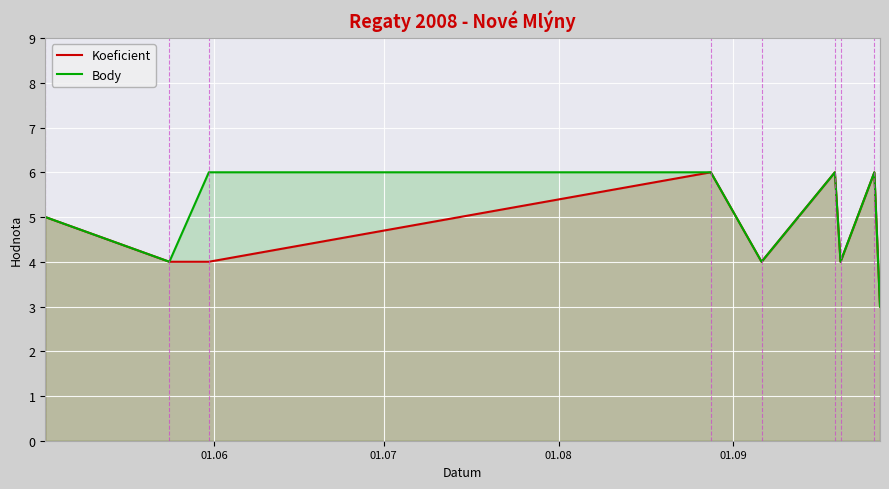

What is the greatest value displayed?

6